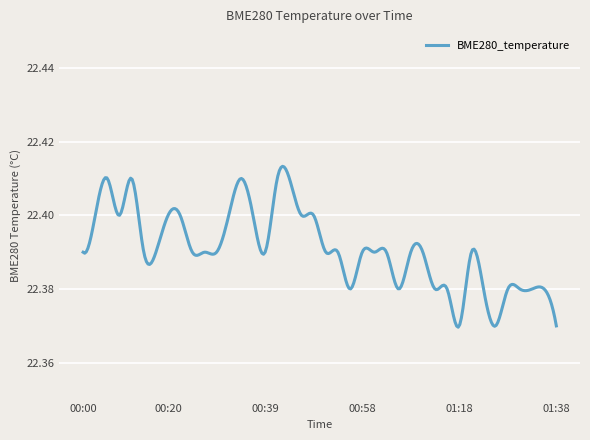

Is this an area chart (filled region under the line)?

No